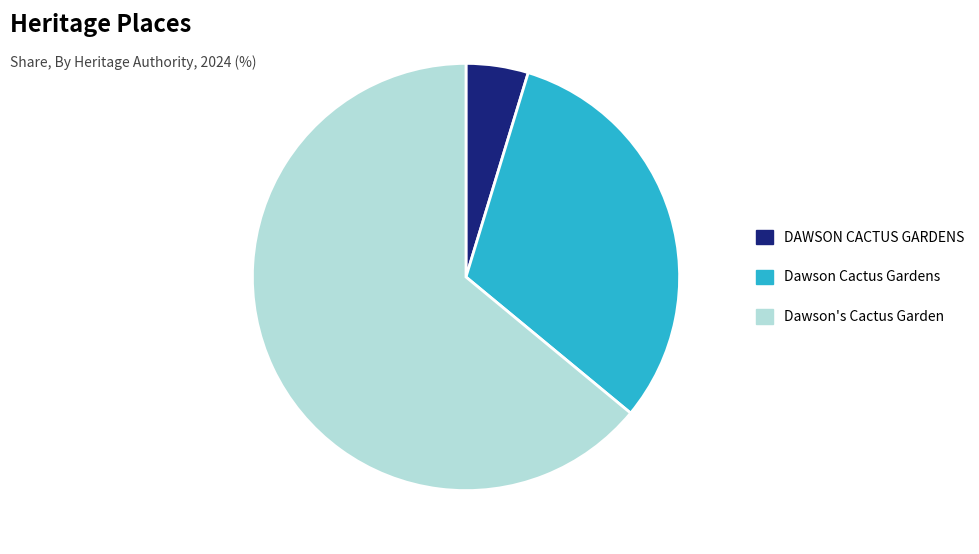

Is there any slice that represents more than half of the pie?

Yes